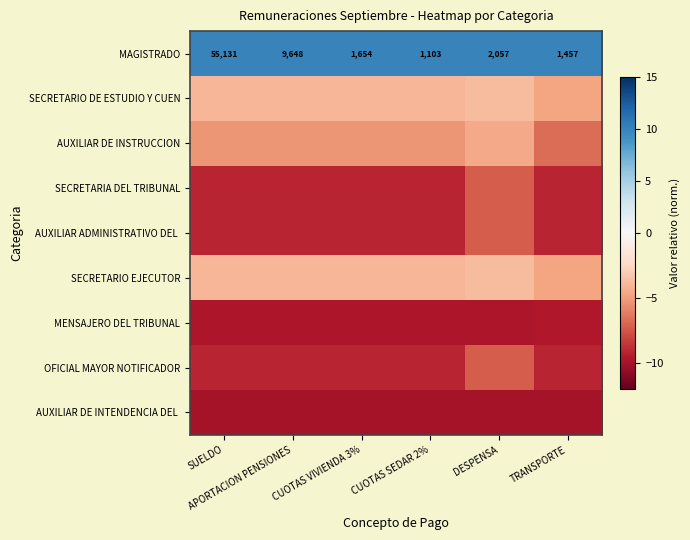

What is the approximate value of AUXILIAR DE INSTRUCCION at SUELDO?

-5.3